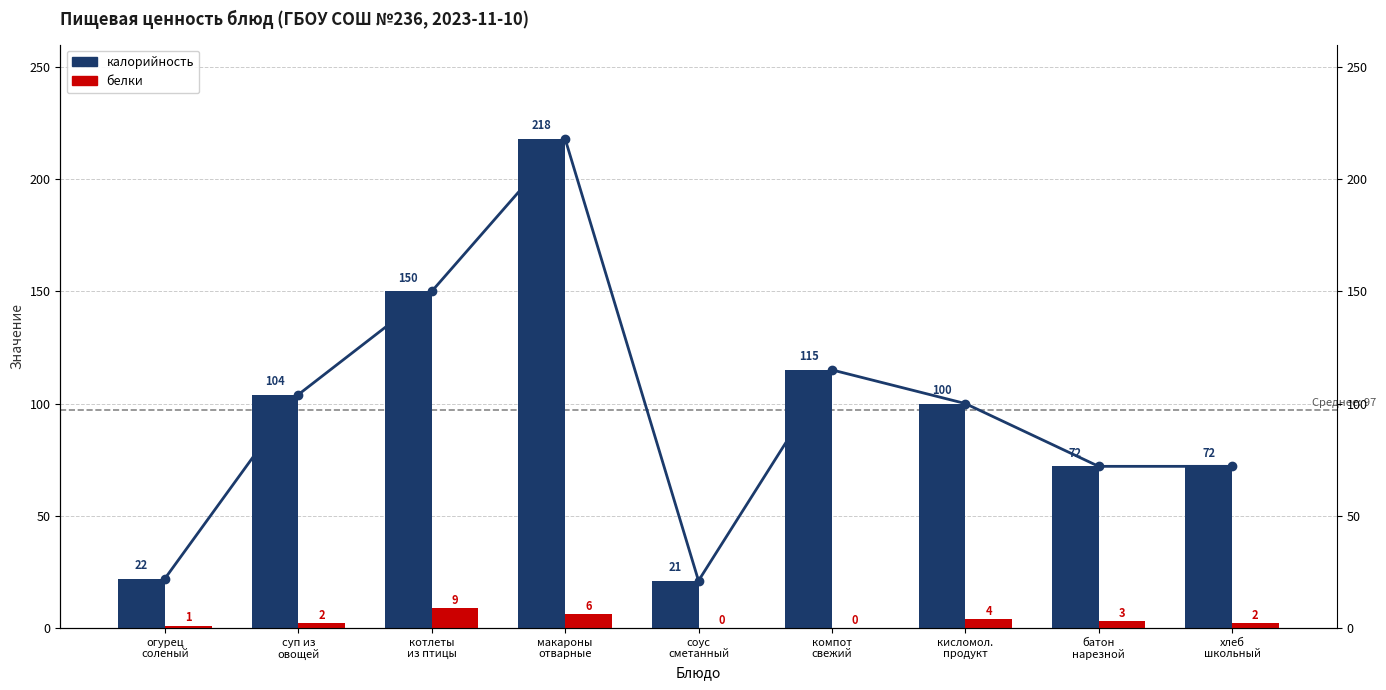

What is the maximum value shown in the chart?

218